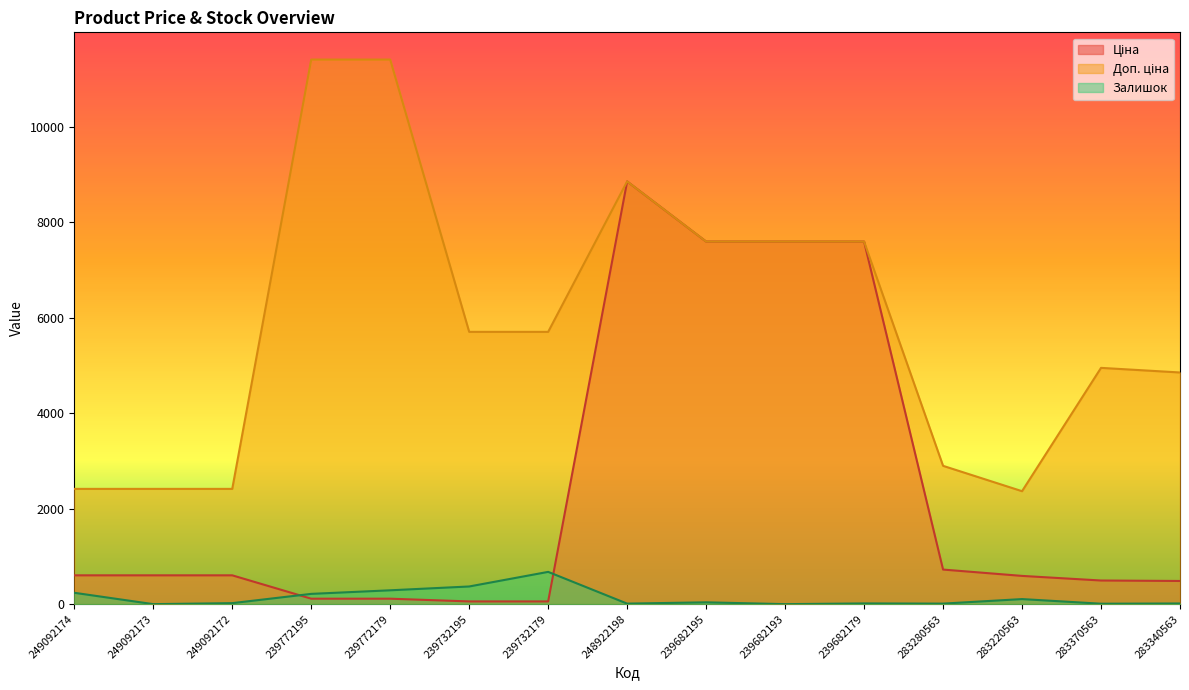

Reading left to right, extract all data points from this chart.

Ціна: 603.7	603.7	603.7	114.1	114.1	57.0	57.0	8856.7	7596.5	7596.5	7596.5	724.5	591.6	495.0	485.4
Доп. ціна: 2414.8	2414.8	2414.8	11410.0	11410.0	5705.0	5705.0	8856.7	7596.5	7596.5	7596.5	2897.8	2366.5	4950.4	4853.8
Залишок: 238.0	0.0	21.0	215.0	290.0	370.0	676.0	11.0	38.0	0.0	15.0	11.0	106.0	9.0	14.0